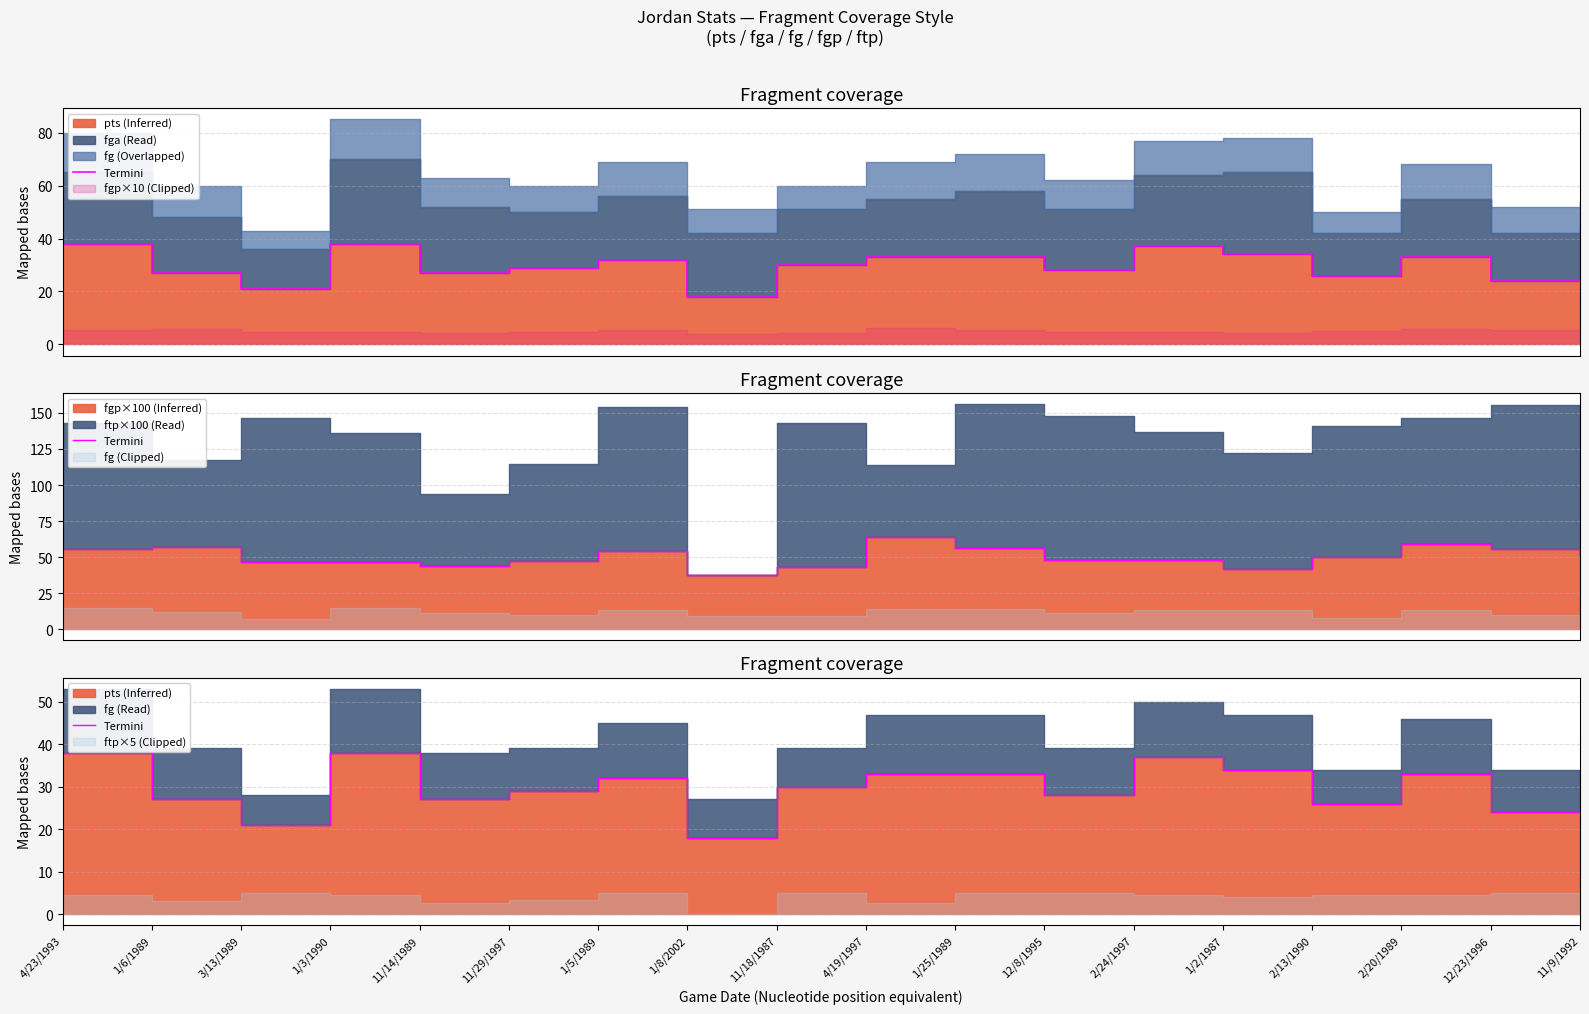

How many lines are shown in the chart?

1